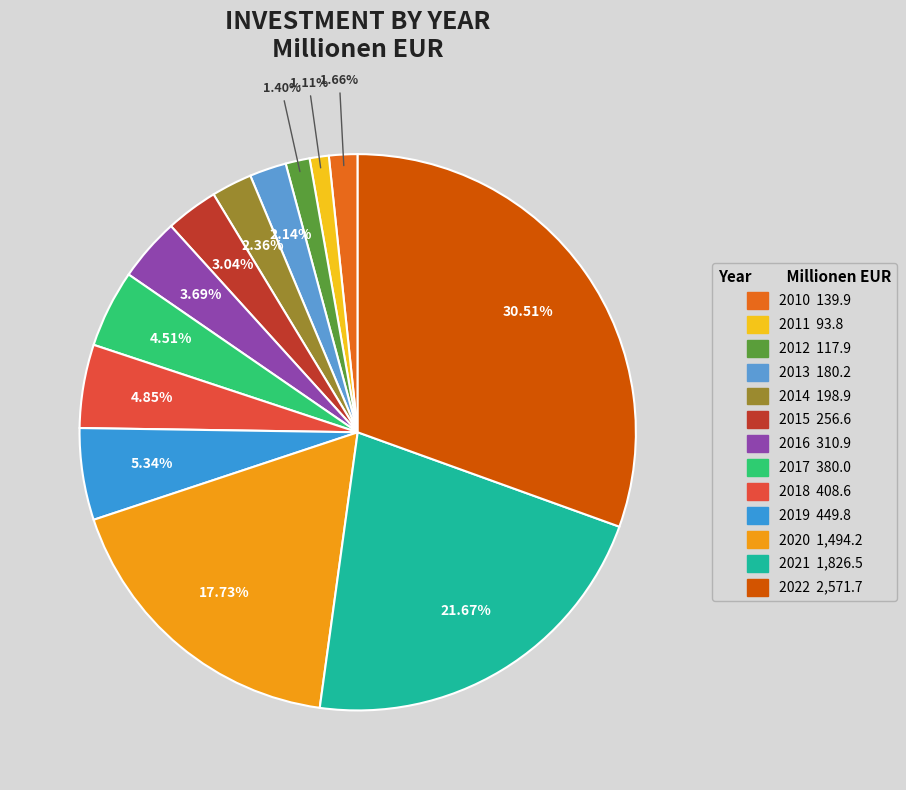

What is the largest slice in the pie chart?

2022